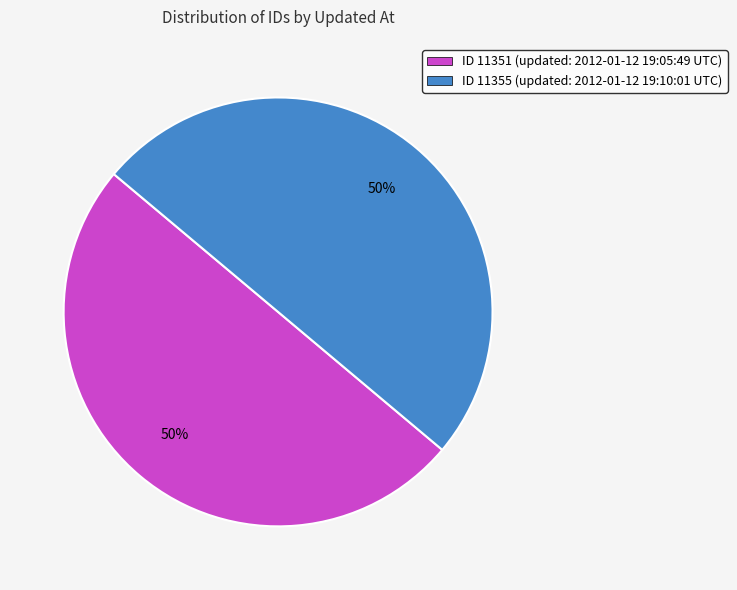

True or false: ID 11355 (updated: 2012-01-12 19:10:01 UTC) accounts for 40% of the total.

False